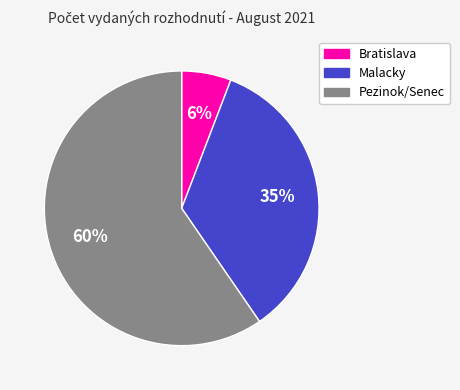

The Bratislava slice represents 6% of the pie. True or false?

True